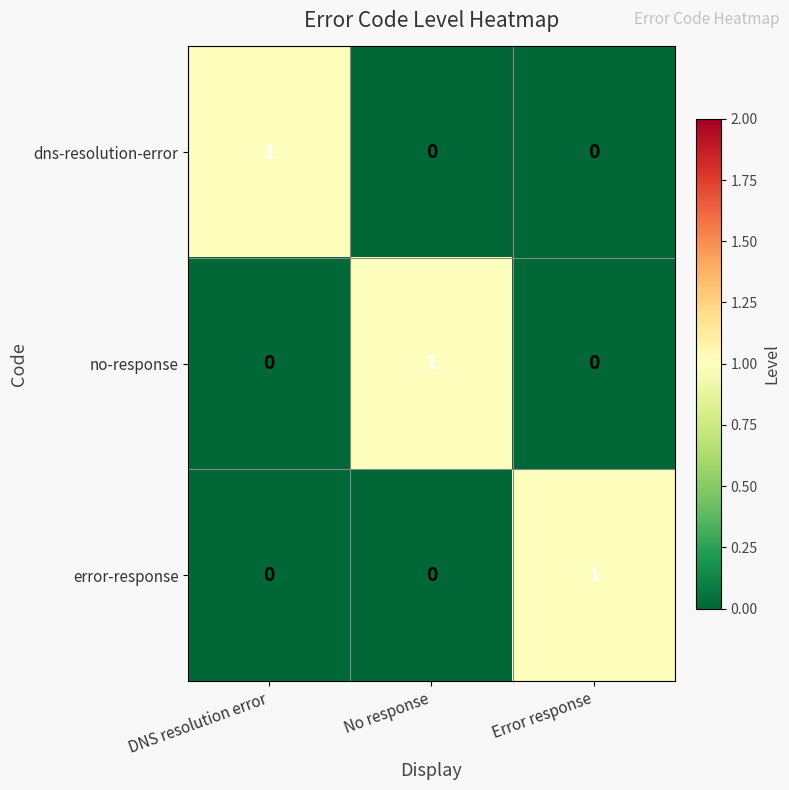

At which label does error-response reach its peak?

Error response